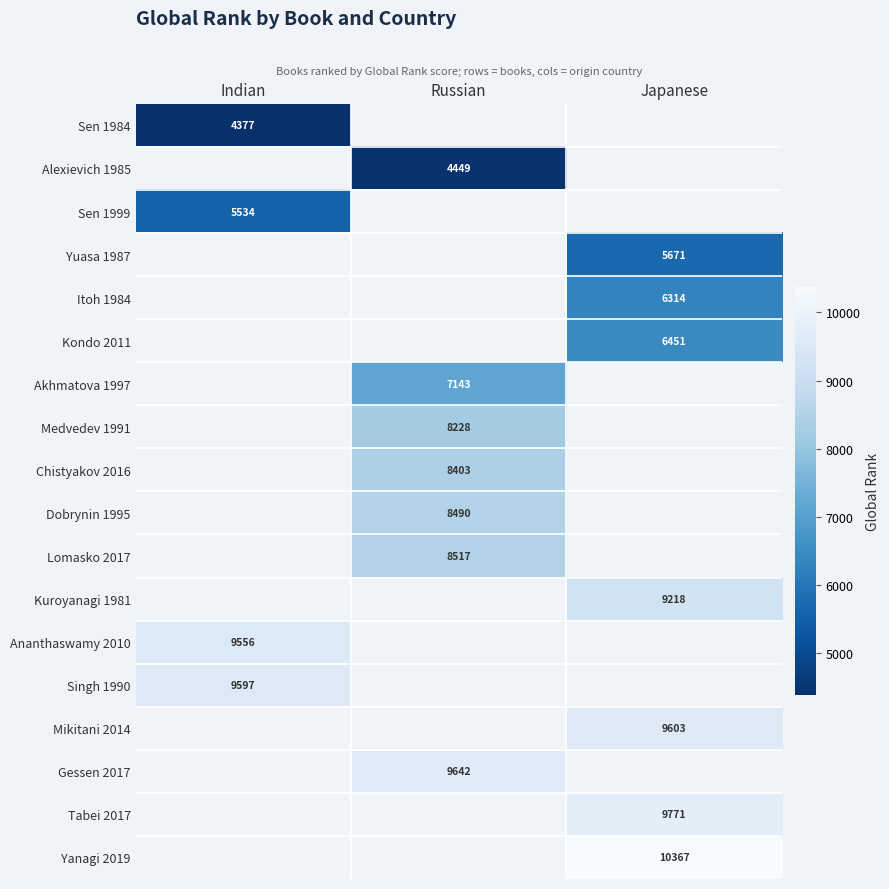

Count the number of categories in the chart.

3